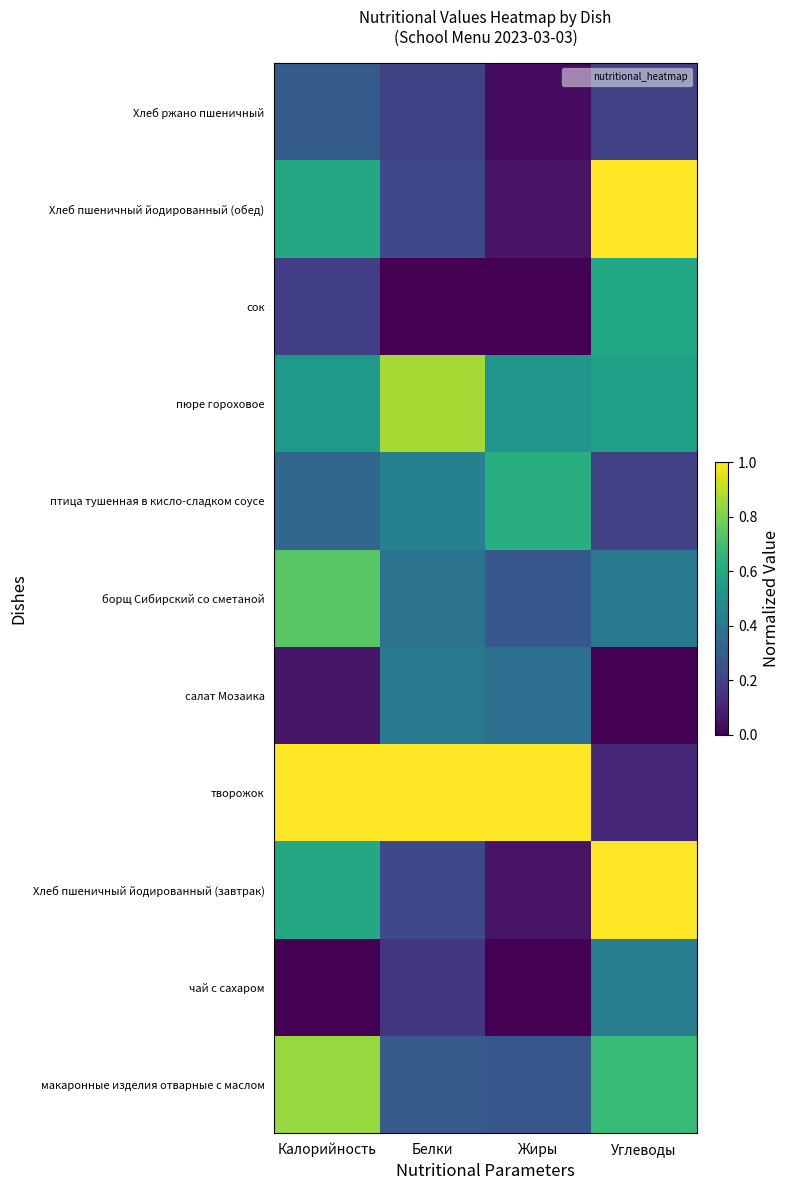

At which category is the sum across all series the highest?

Калорийность